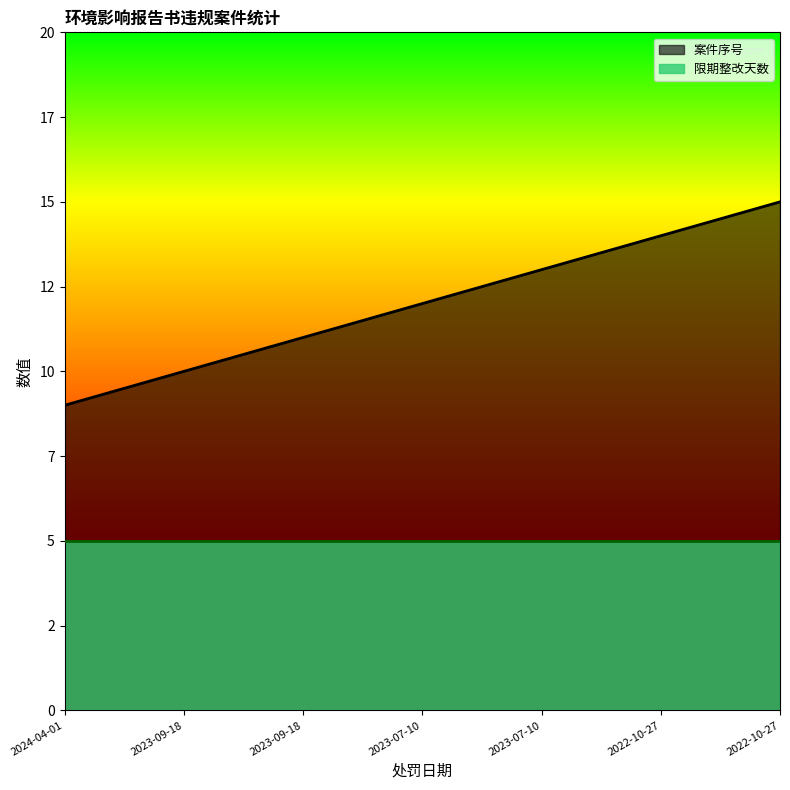

List the labels in order of value, smallest first.

2024-04-01, 2023-09-18, 2023-09-18, 2023-07-10, 2023-07-10, 2022-10-27, 2022-10-27